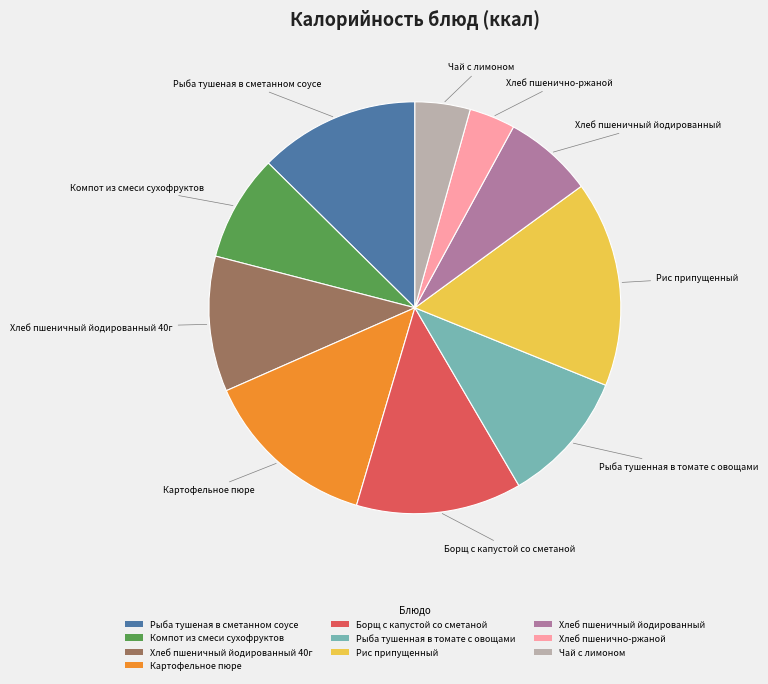

Which has a higher value, Чай с лимоном or Хлеб пшеничный йодированный 40г?

Хлеб пшеничный йодированный 40г